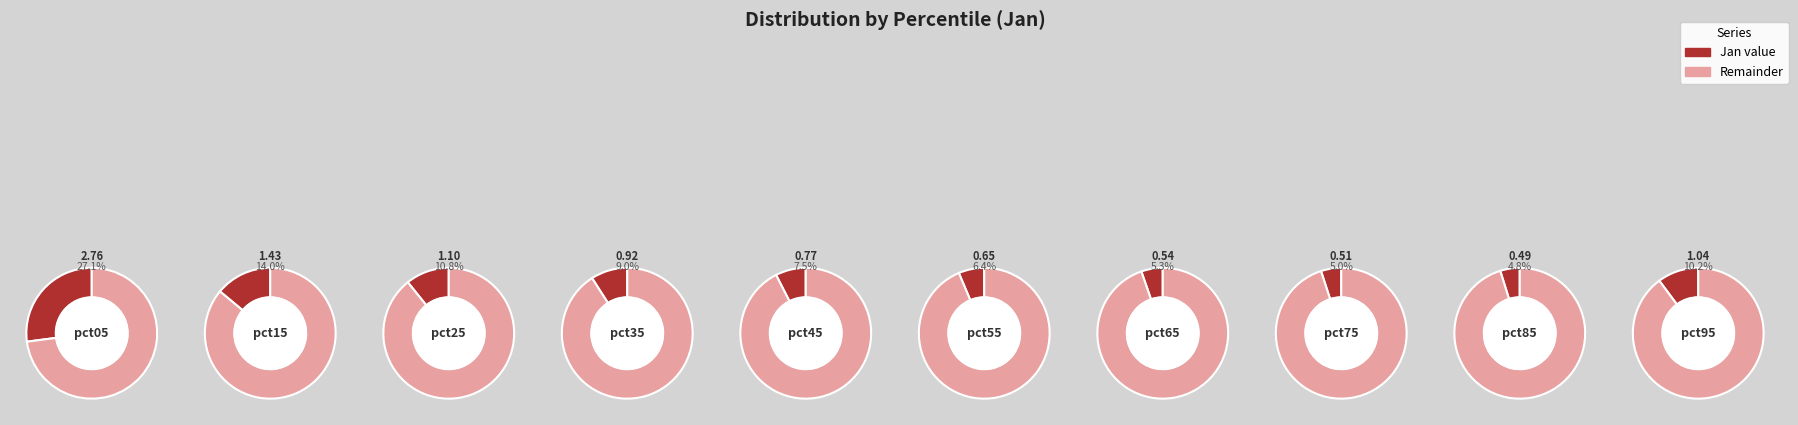

Count the number of slices in the pie.

10